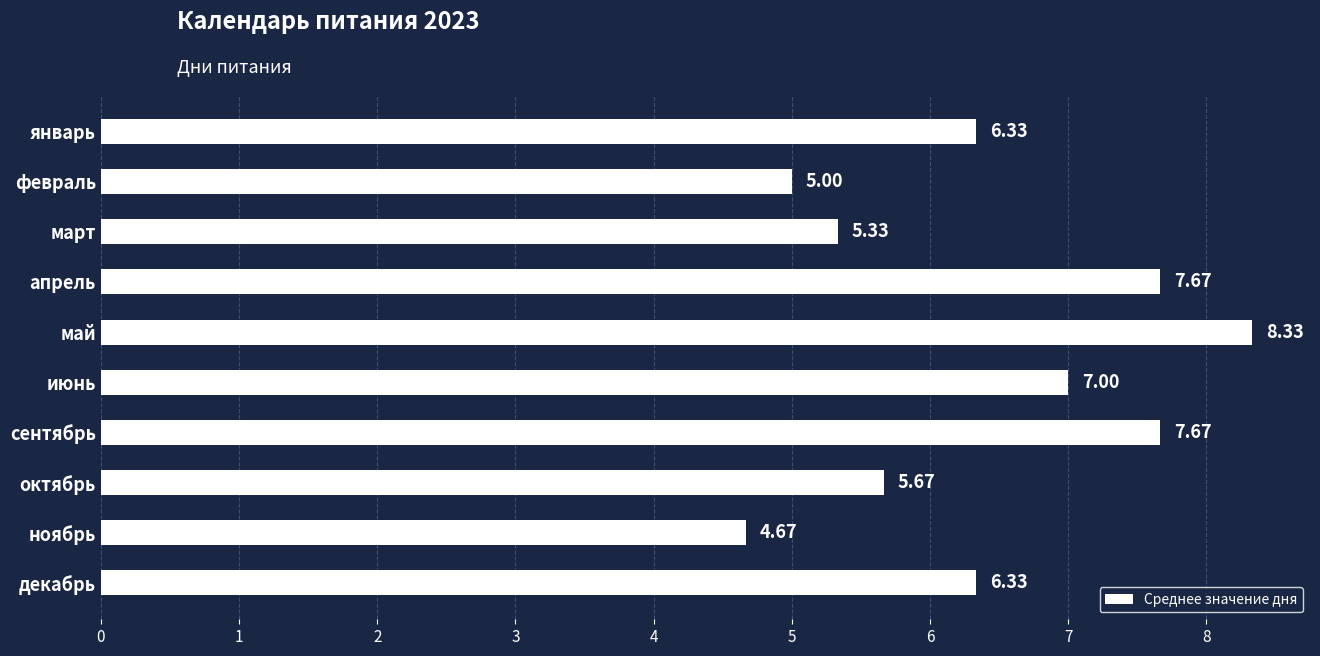

Are the bars horizontal?

Yes